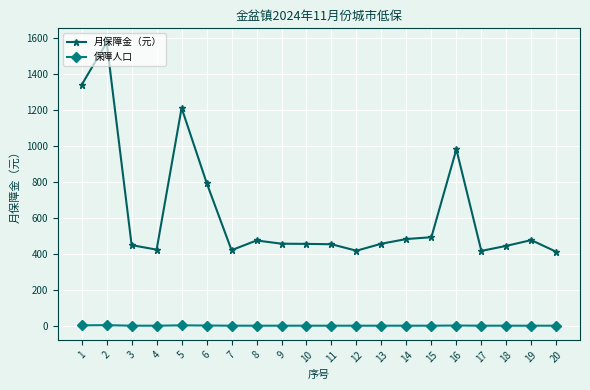

True or false: 保障人口 and 月保障金（元） cross at least once.

False